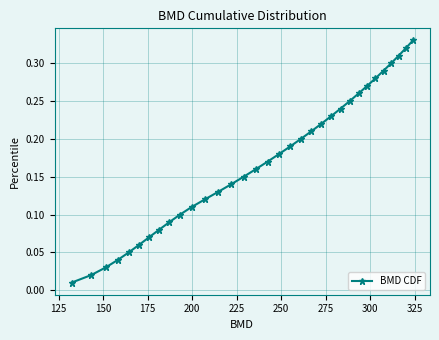

What is the sum of all values?

5.6